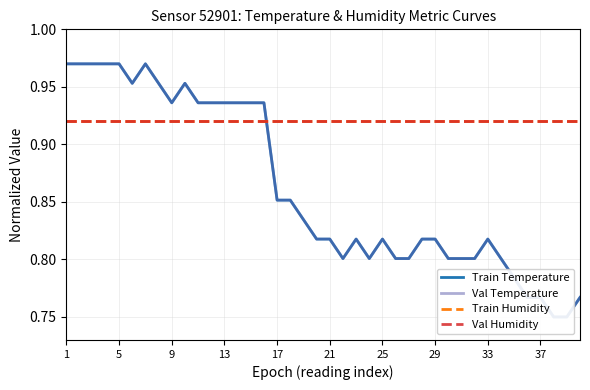

In Val Temperature, how many points are higher than both neighbors (excluding endpoints)?

5